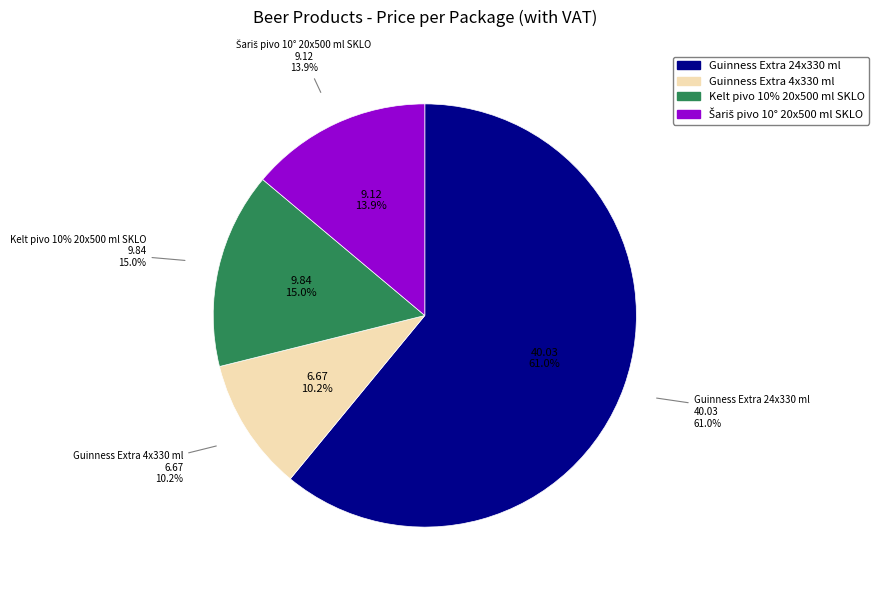

To the nearest percent, what is the average slice percentage?

25%